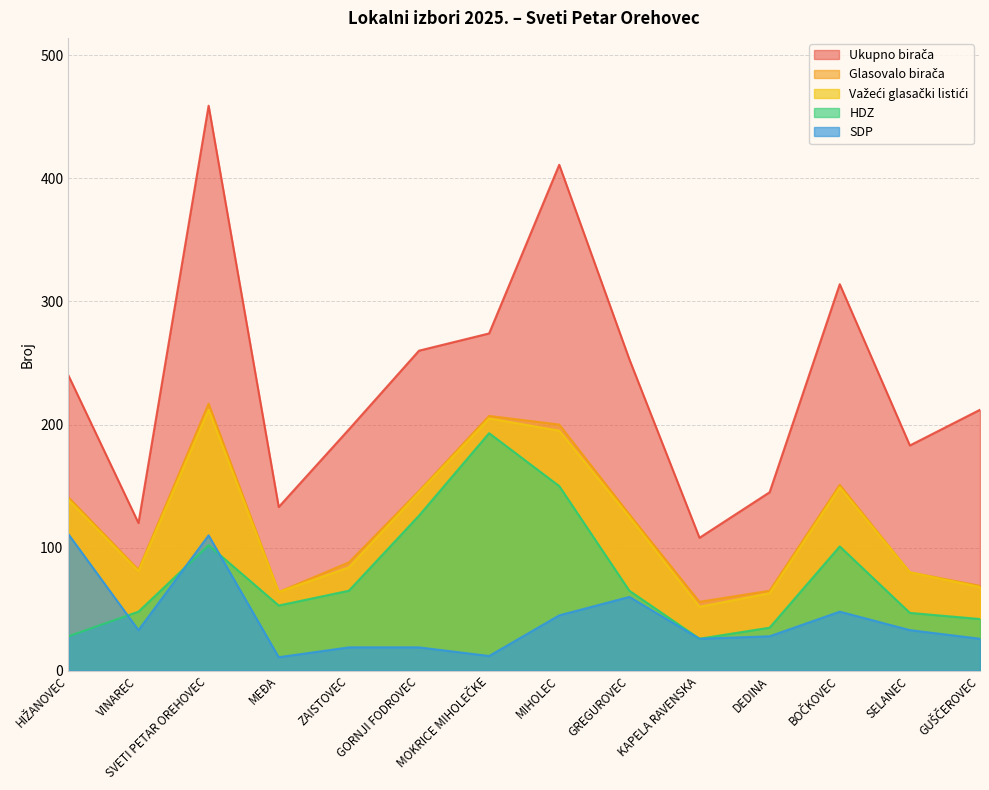

Is the value of Ukupno birača at GREGUROVEC greater than the value of Glasovalo birača at MIHOLEC?

Yes